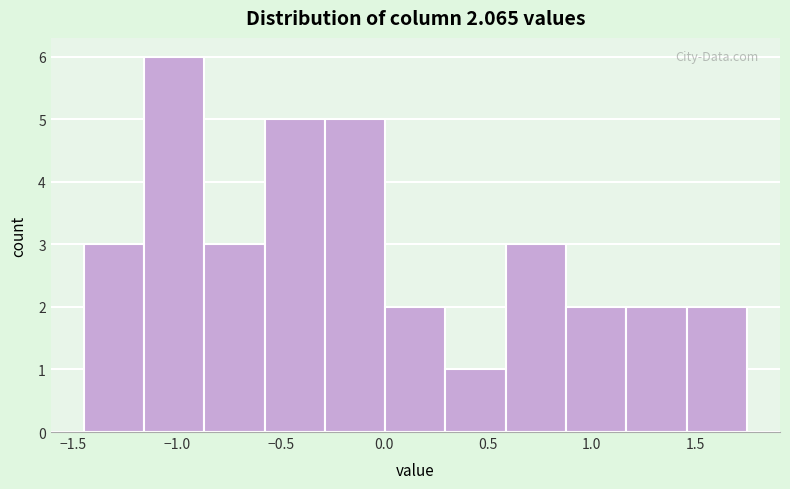

Which range on the x-axis has the tallest bar?

-1.15 to -0.85